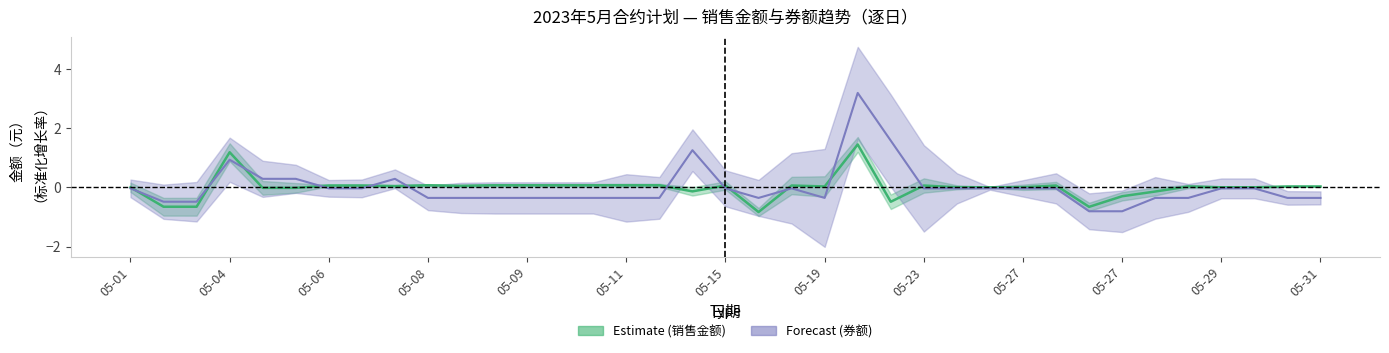

Is it true that 销售金额_mean equals 0.1 at 05-09?

True